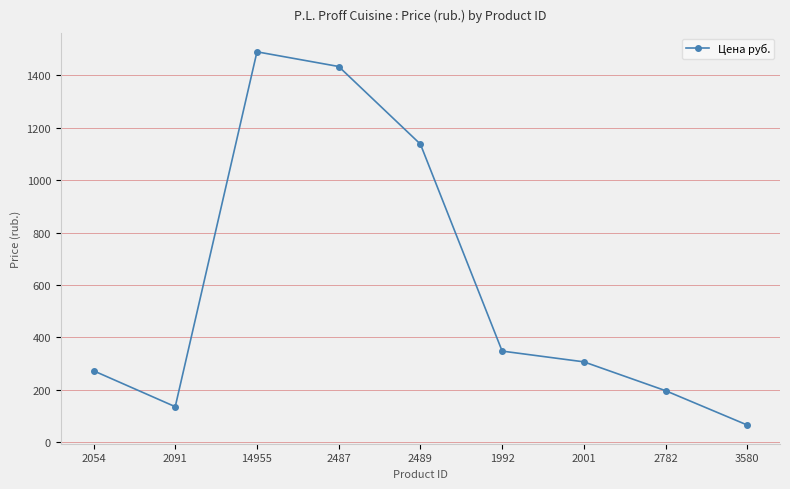

Where does the data first go above 307?

14955